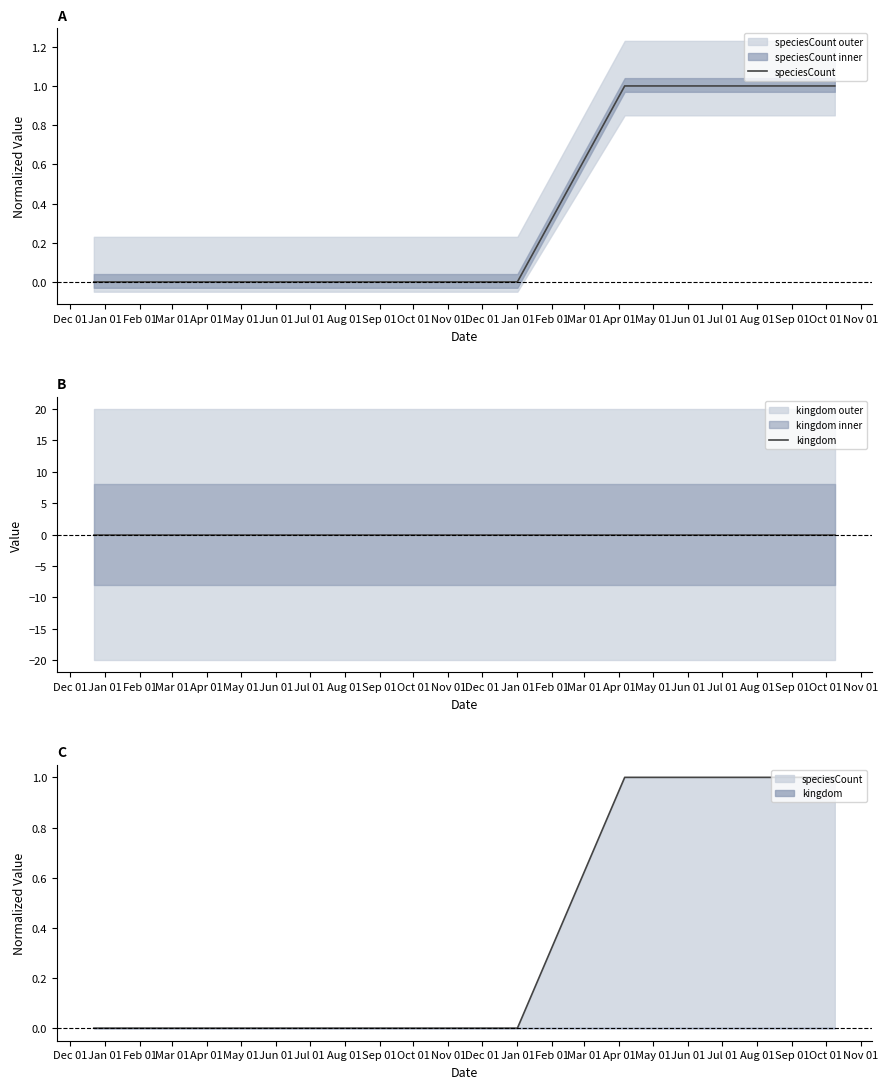

True or false: speciesCount and kingdom cross at least once.

False